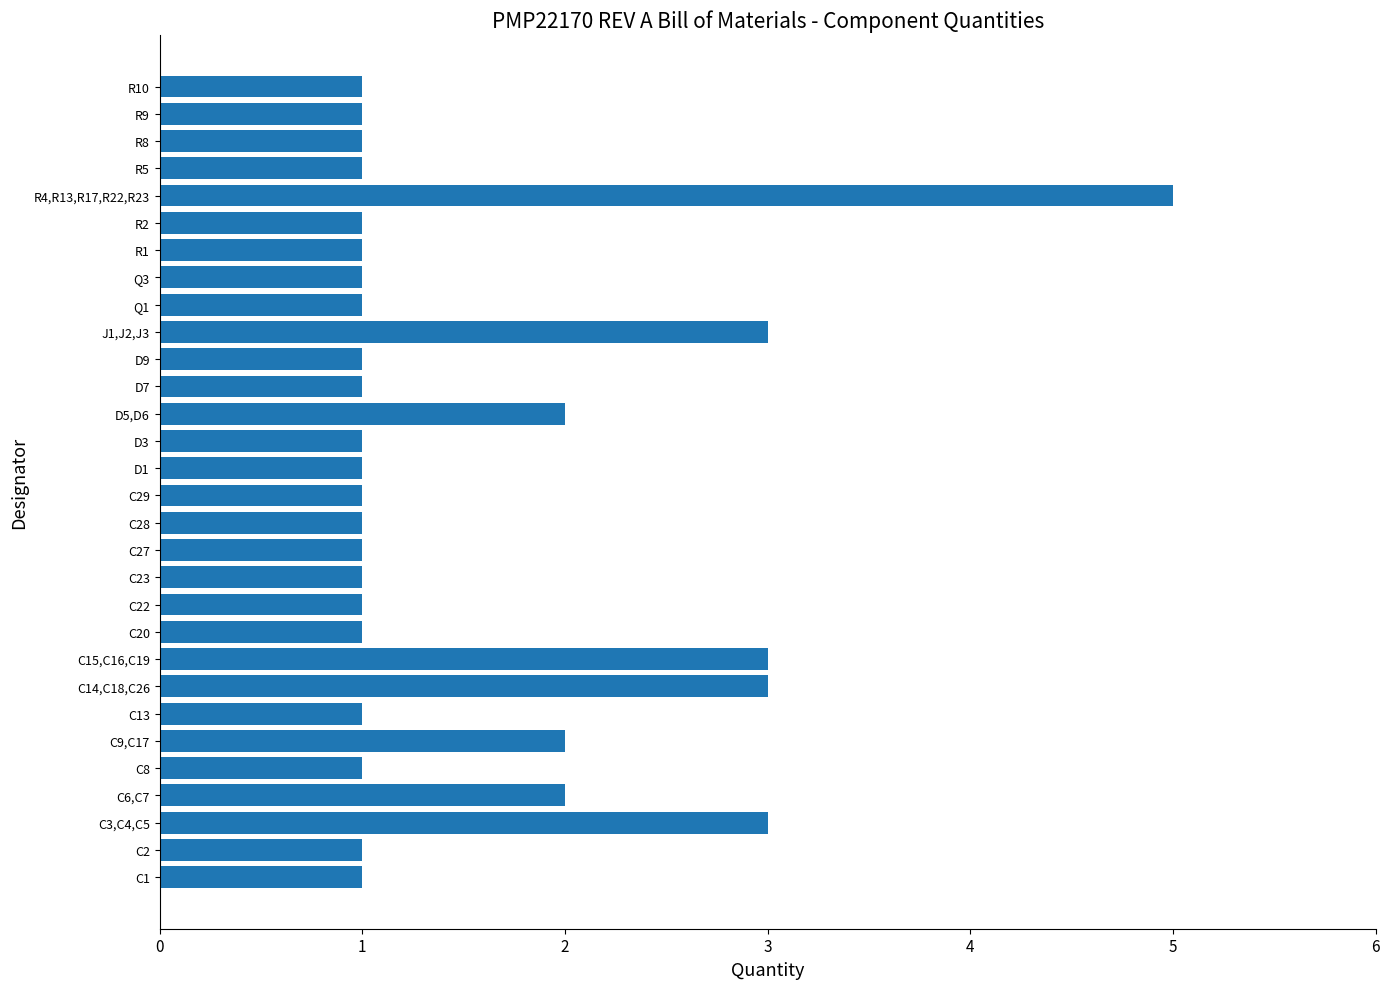

What is the change in value from C8 to C14,C18,C26?

+2